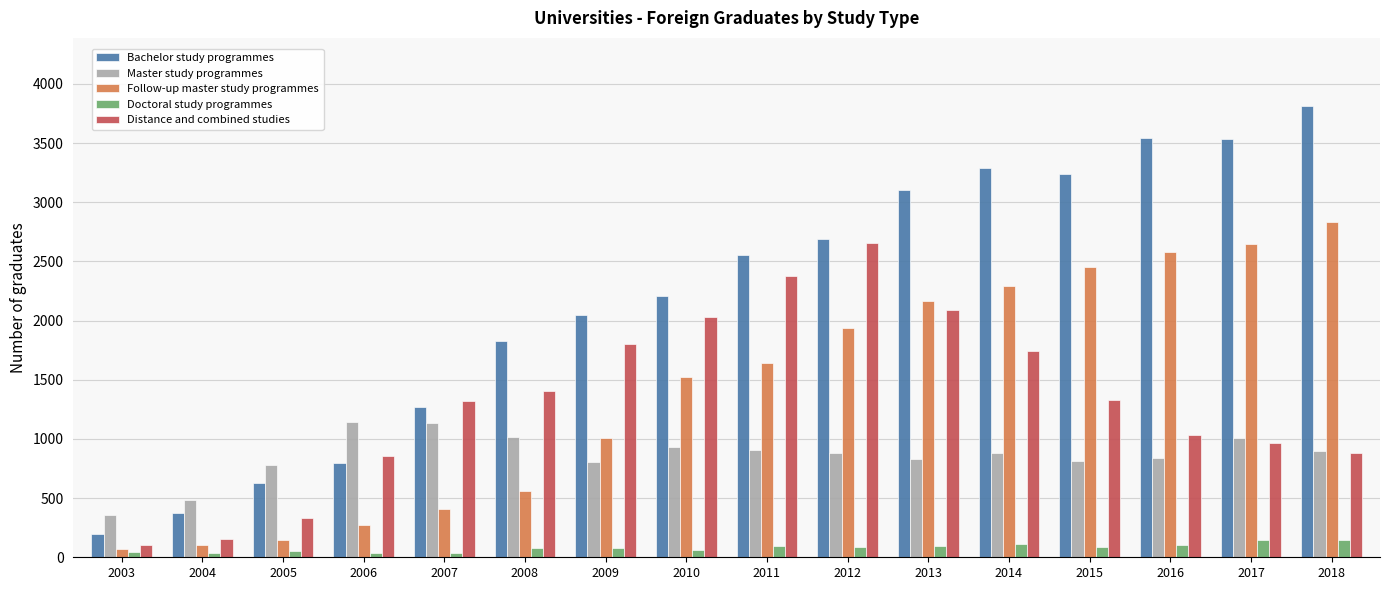

What is the difference between the highest and lowest values at 2018?

3670